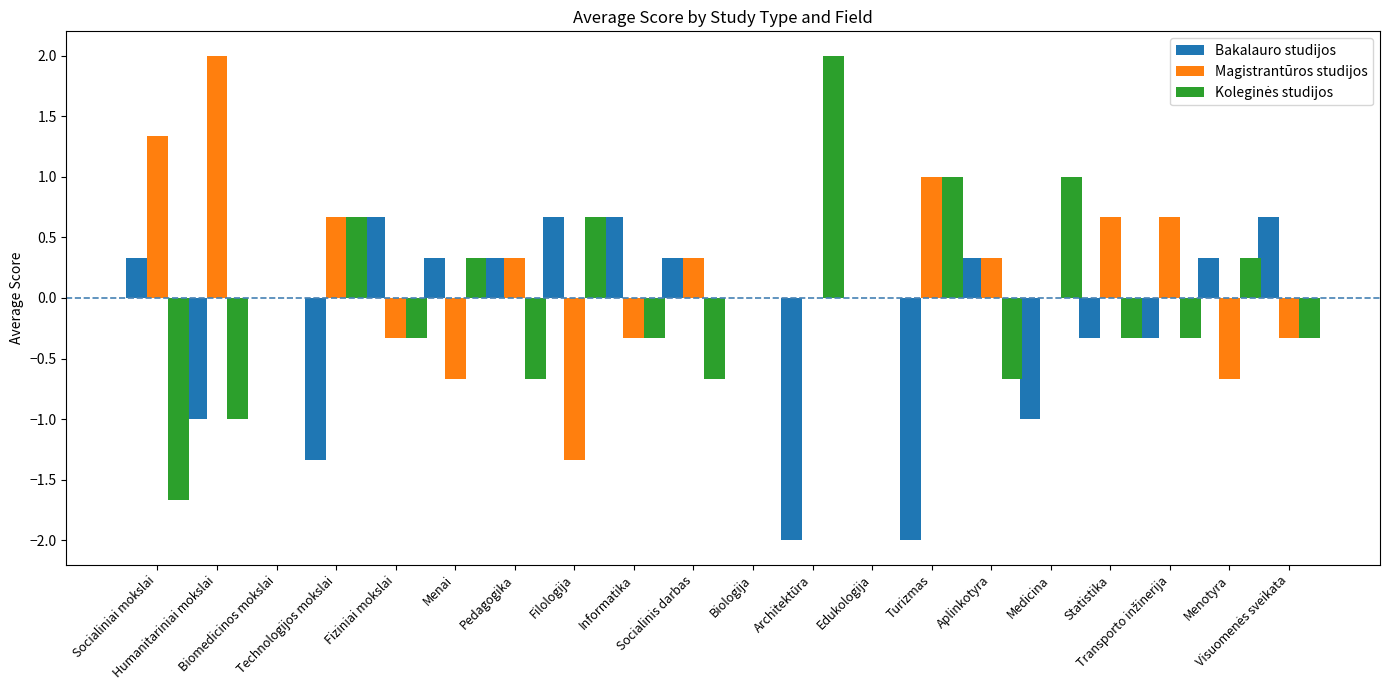

What is the sum of all Bakalauro studijos values?

-3.3